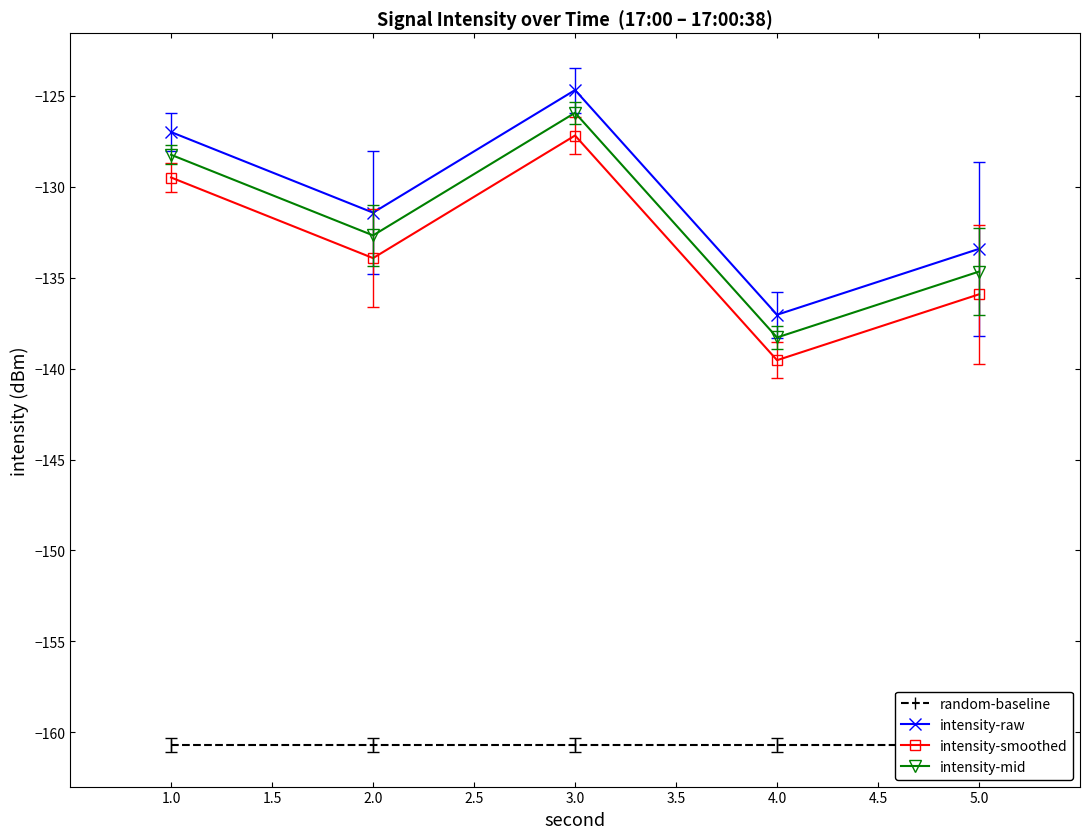

True or false: intensity-raw and random-baseline intersect in this chart.

False